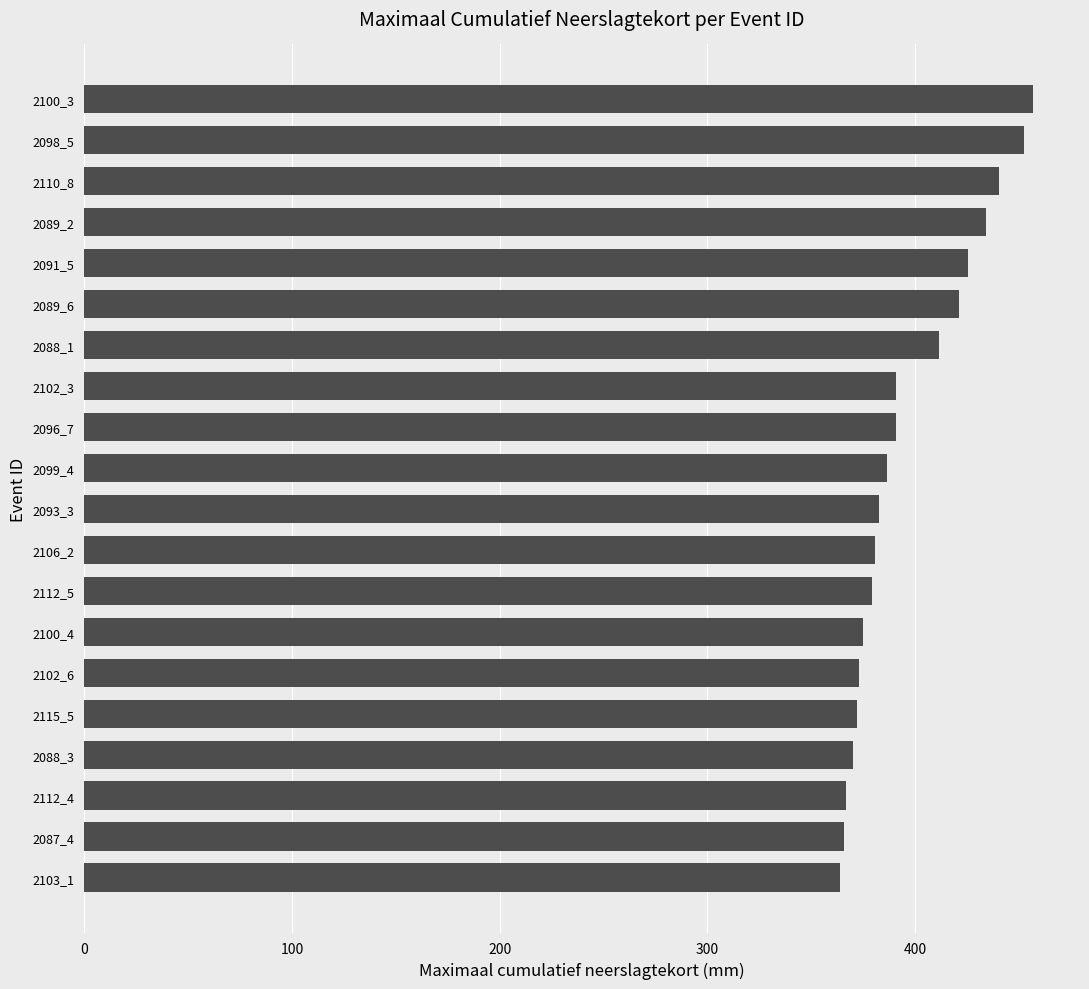

Does the chart contain stacked bars?

No